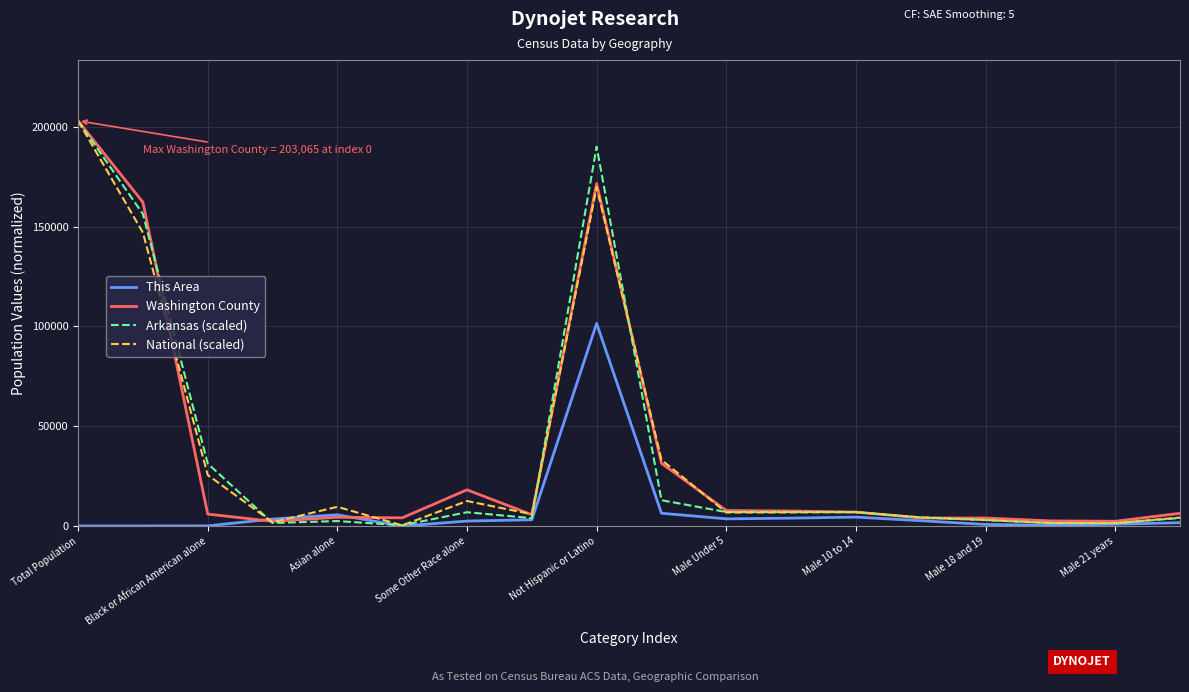

What is the maximum value shown in the chart?

203065.0